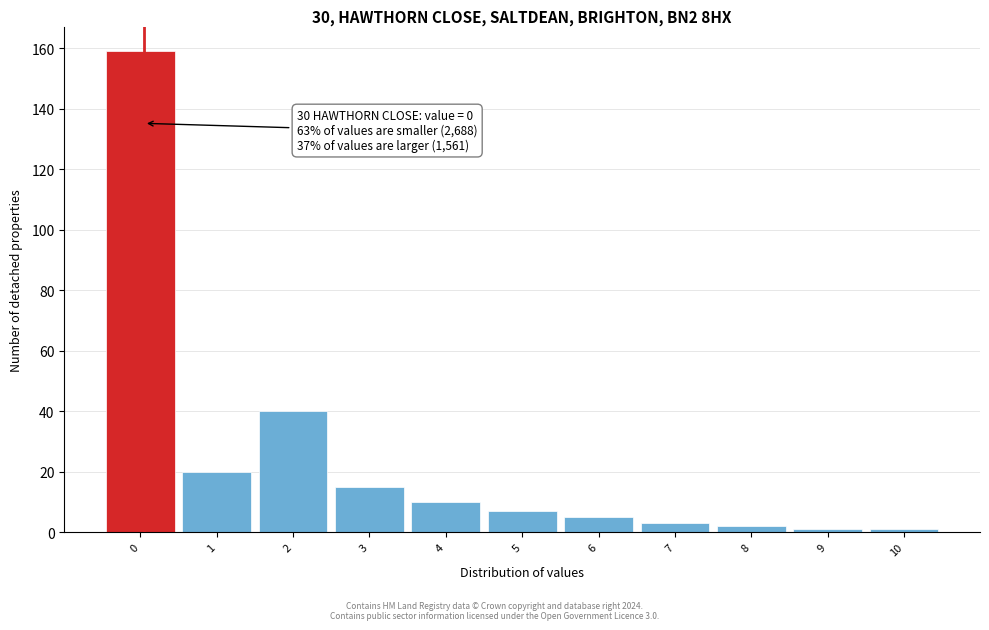

Reading right to left, transcribe all the data shown in this chart.

10=1	9=1	8=2	7=3	6=5	5=7	4=10	3=15	2=40	1=20	0=159